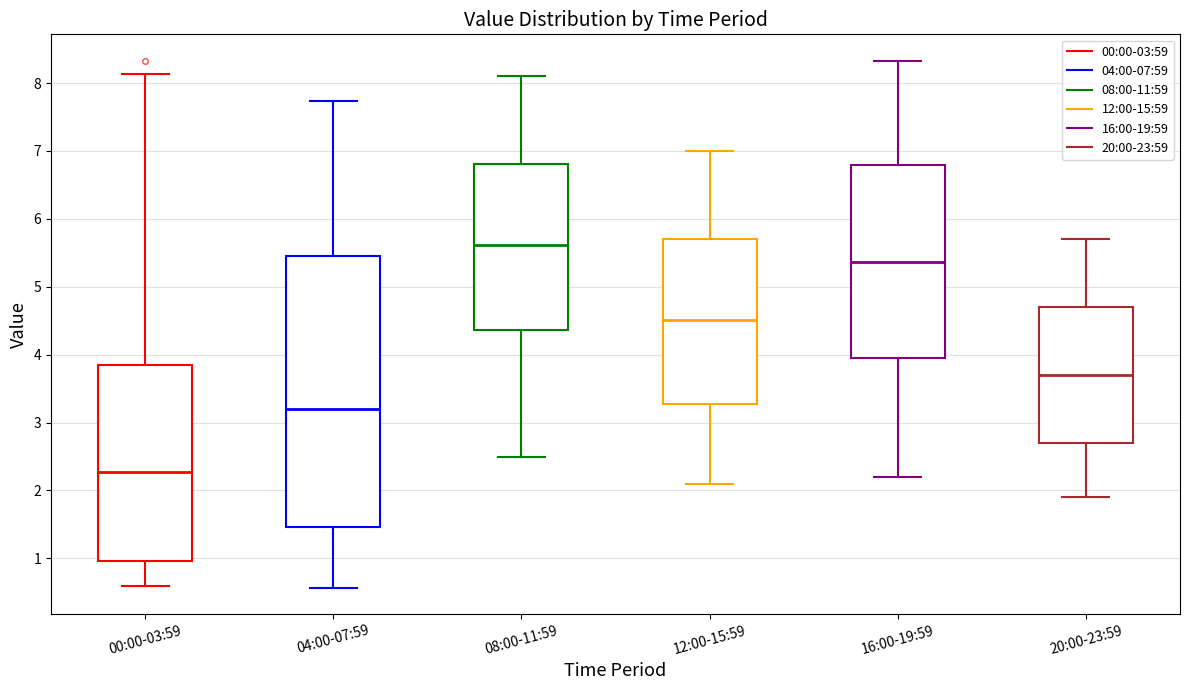

Reading left to right, transcribe this box plot: for each box, give where its median line is, the range the box spans, and where its two whiskers end, as read against the y-axis. The values are not printed on the chart, so give them approximately, as read against the axis.

00:00-03:59: median 2.3, box 1.0 to 3.9, whiskers 0.6 to 8.1
04:00-07:59: median 3.2, box 1.5 to 5.5, whiskers 0.6 to 7.7
08:00-11:59: median 5.6, box 4.4 to 6.8, whiskers 2.5 to 8.1
12:00-15:59: median 4.5, box 3.3 to 5.7, whiskers 2.1 to 7.0
16:00-19:59: median 5.4, box 4.0 to 6.8, whiskers 2.2 to 8.3
20:00-23:59: median 3.7, box 2.7 to 4.7, whiskers 1.9 to 5.7